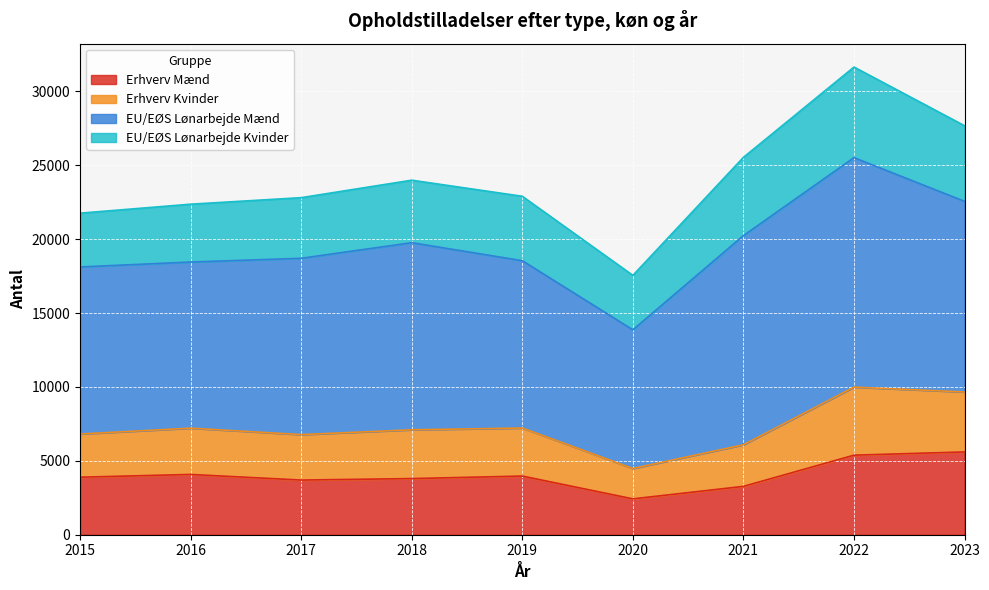

The value of Erhverv Mænd at 2017 is 6536. True or false?

False